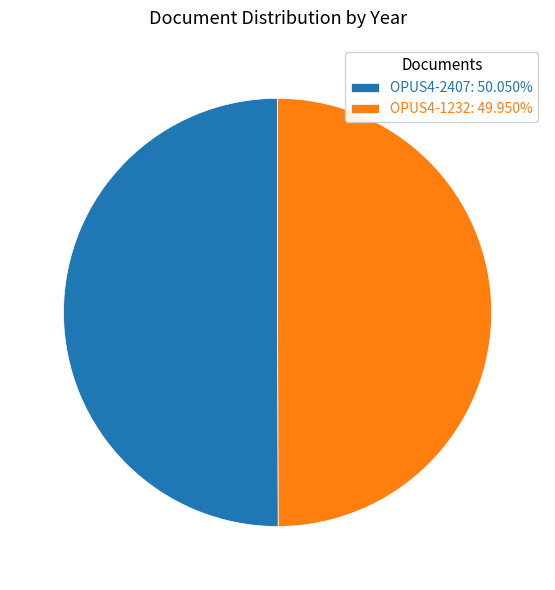

Is the sum of OPUS4-1232: 49.950% and OPUS4-2407: 50.050% greater than half?

Yes